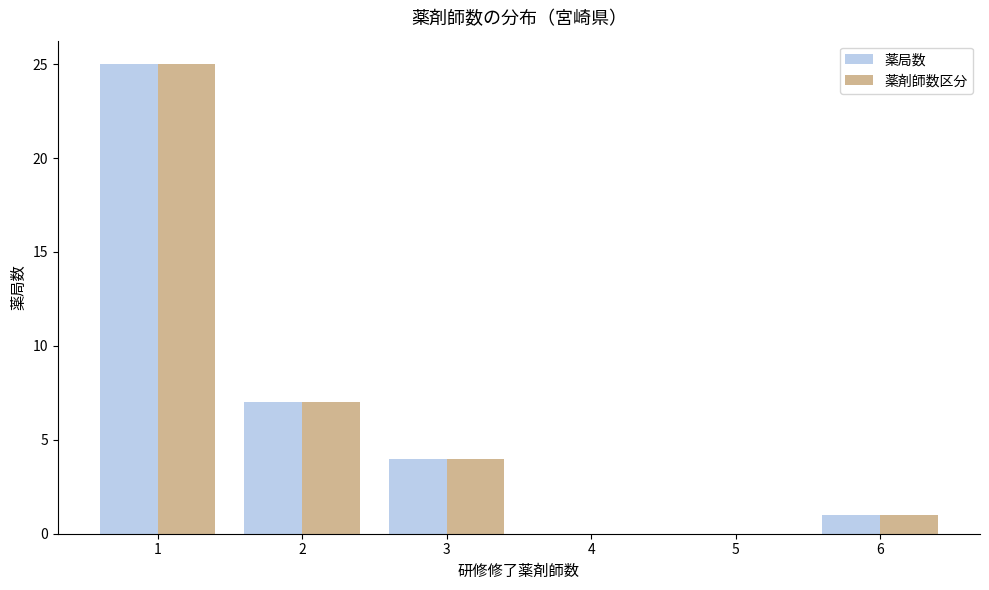

Is it true that 薬局数 equals 8 at 5?

False